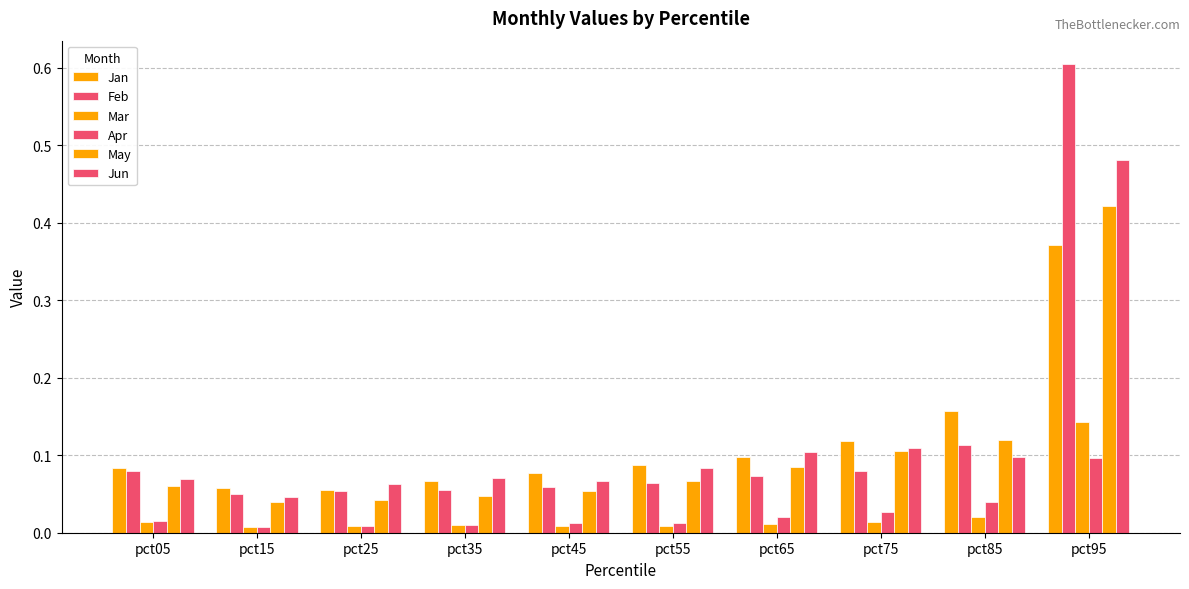

At which category is the sum across all series the highest?

pct95